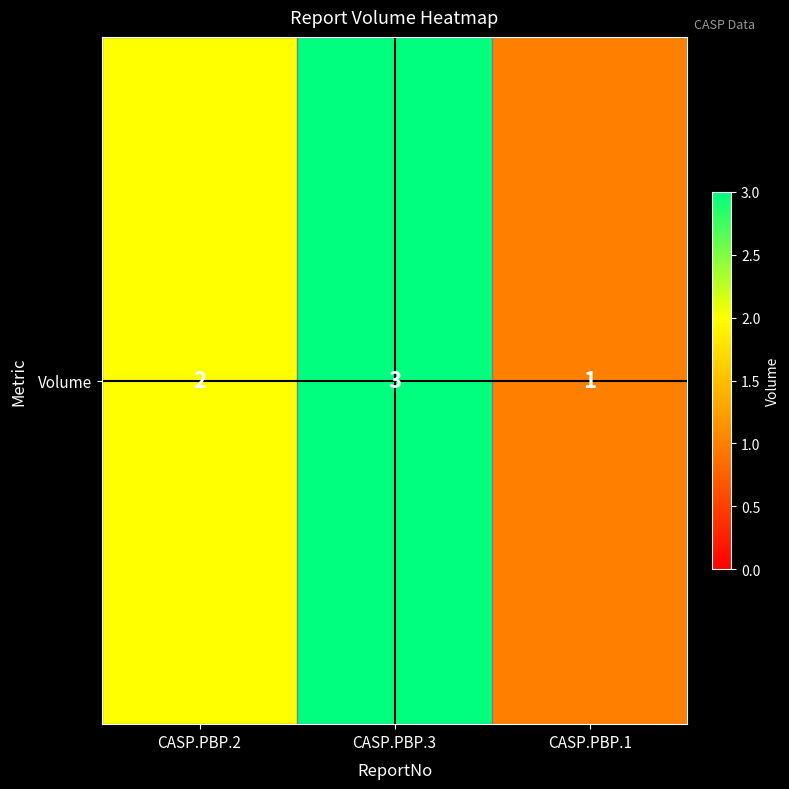

Read the value at CASP.PBP.2.

2